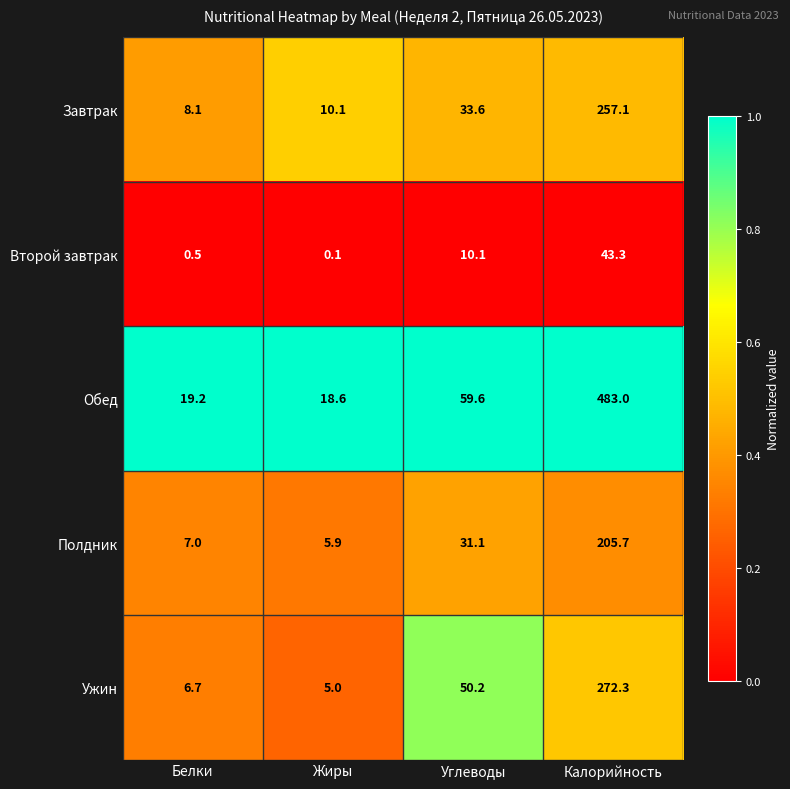

Which series changed the most between Белки and Углеводы?

Ужин